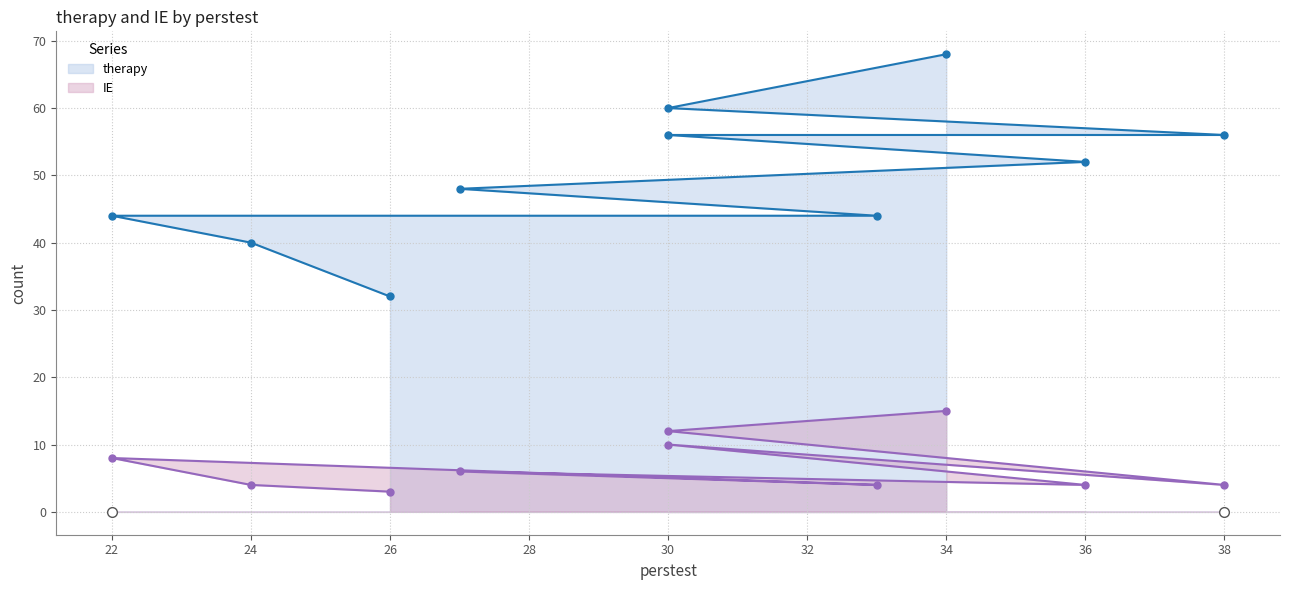

What is the label of the 3rd point from the left?

22